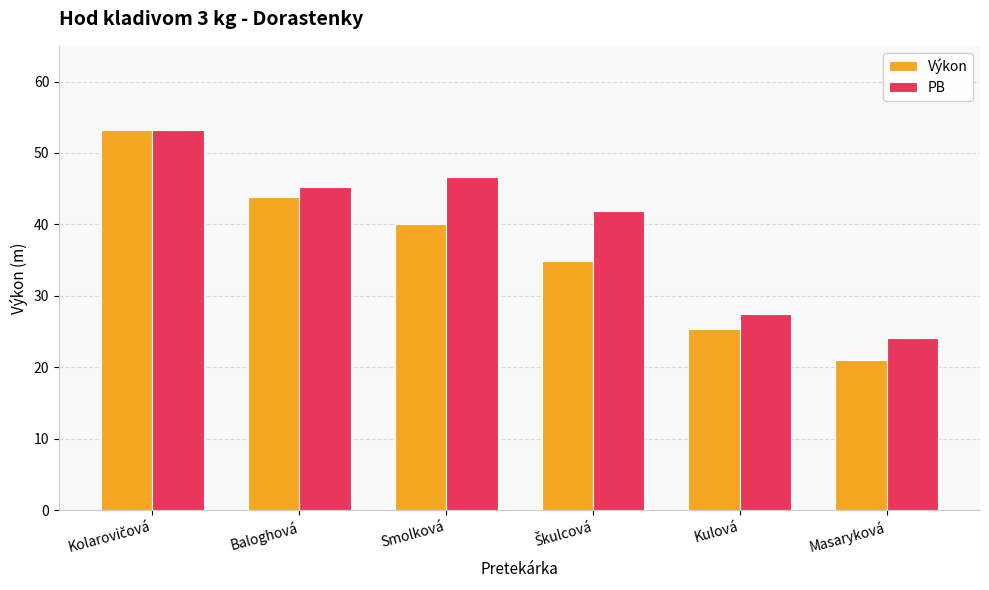

How many bars are there in total?

12